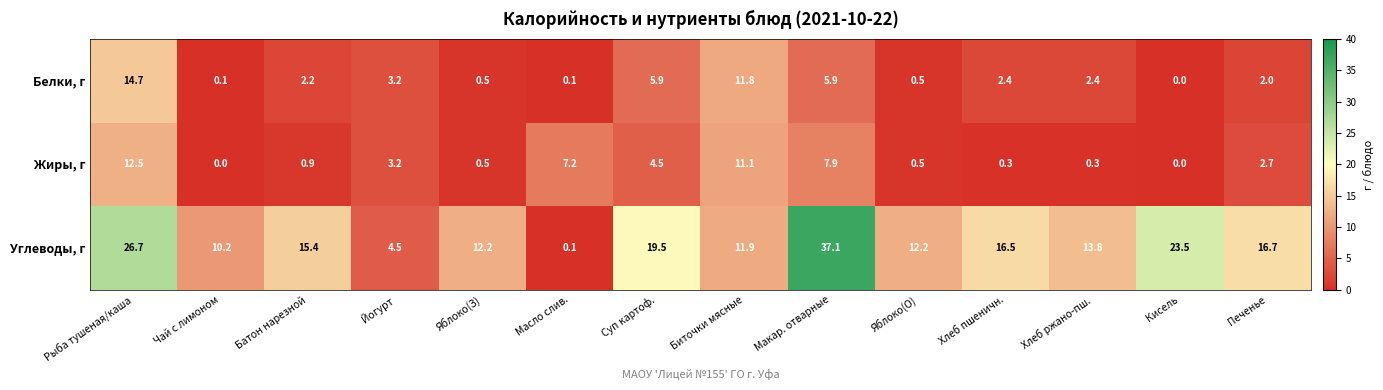

Which series changed the most between Масло слив. and Кисель?

Углеводы, г